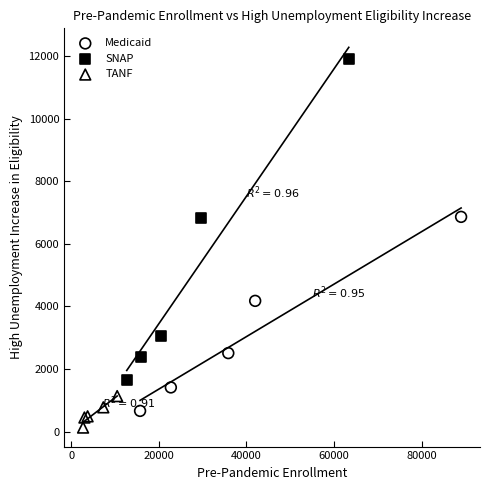

What are all the series names shown in the legend?

Medicaid, SNAP, TANF